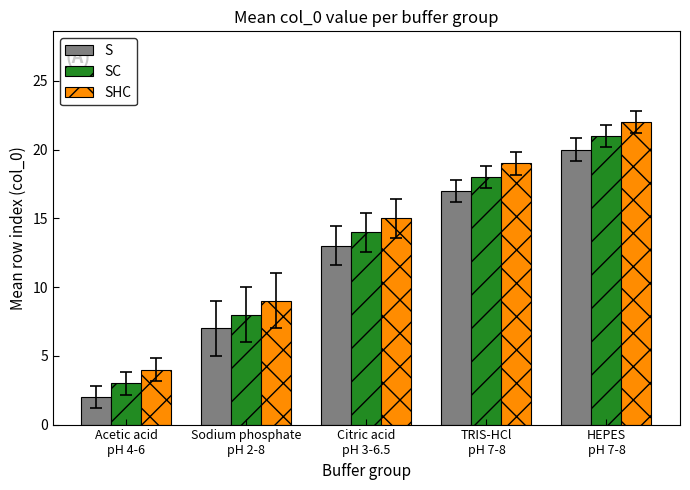

What is the smallest value displayed?

2